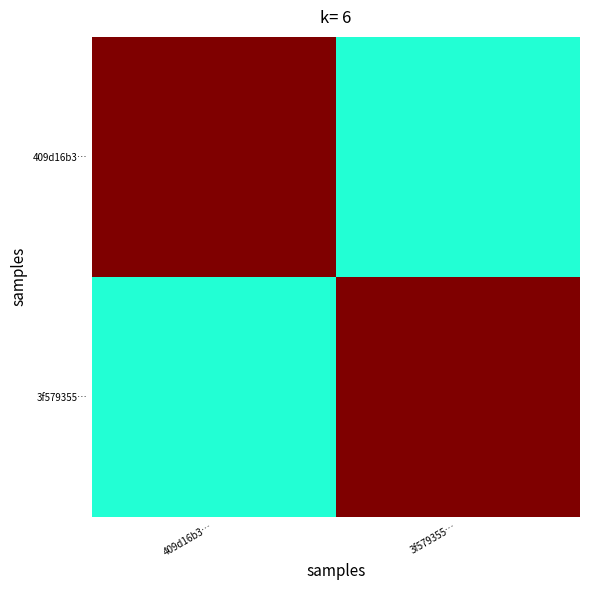

Reading right to left, what are all the values shown in this chart?

409d16b3…: 3f579355…=9	409d16b3…=23
3f579355…: 3f579355…=23	409d16b3…=9